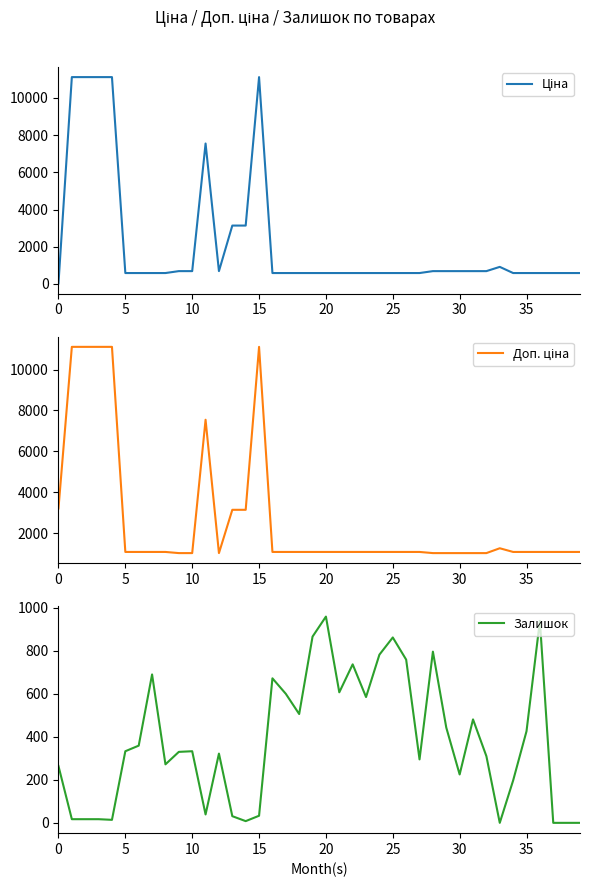

At how many categories does at least one series exceed 1142?

10